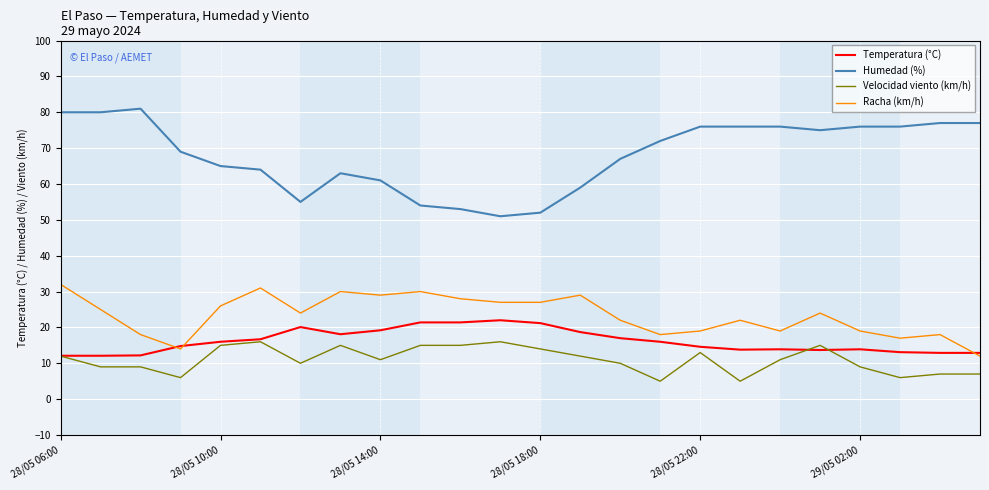

Which series has the largest total across all categories?

Humedad (%)